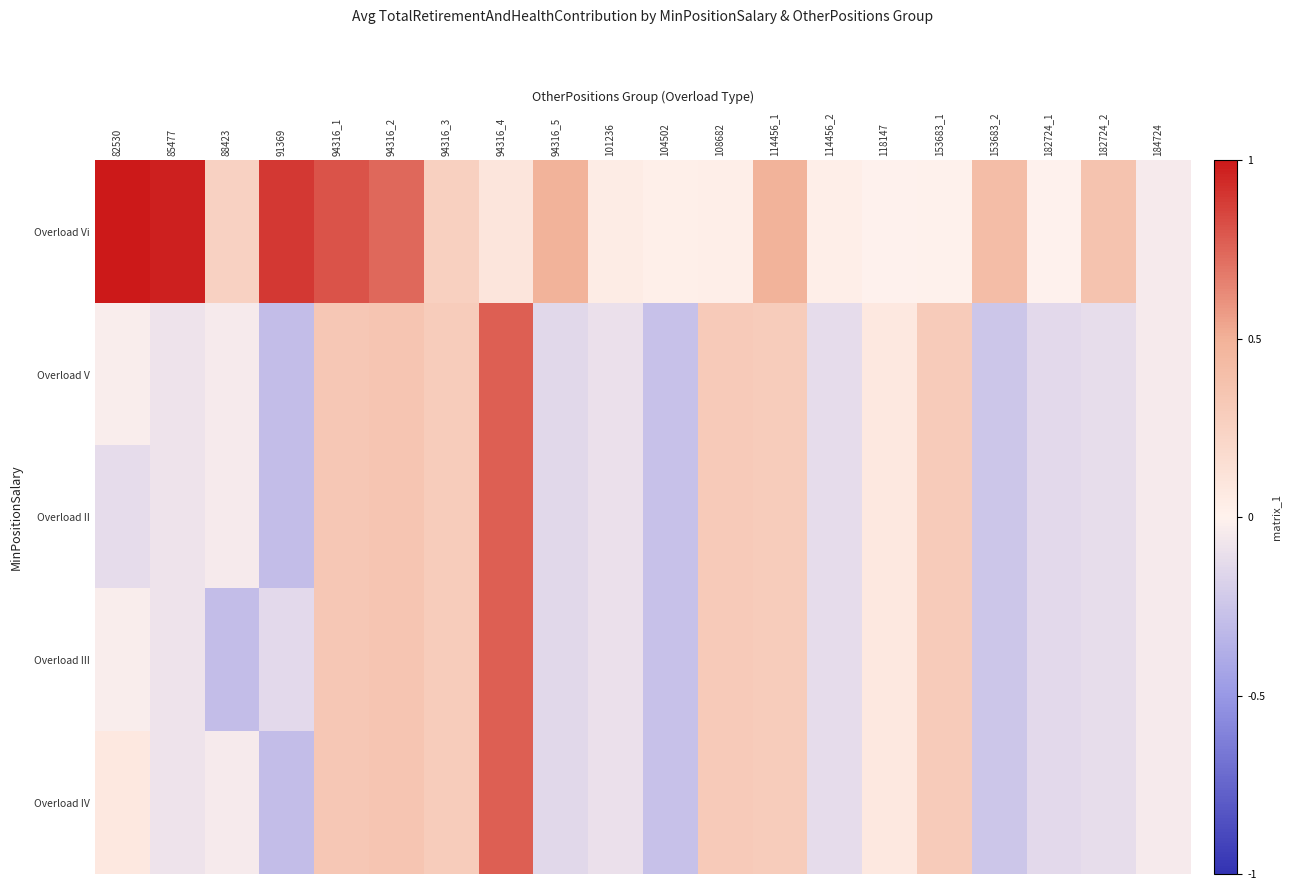

Reading left to right, what are all the values shown in this chart?

Overload Vi: 82530=25790	85477=24989	88423=6616	91369=23147	94316_1=20850	94316_2=19113	94316_3=6728	94316_4=2455	94316_5=12591	101236=1034	104502=526	108682=674	114456_1=12595	114456_2=636	118147=-37	153683_1=37	153683_2=10648	182724_1=-154	182724_2=9400	184724=-1064
Overload V: 82530=-770	85477=-2144	88423=-1168	91369=-7529	94316_1=8649	94316_2=8953	94316_3=7467	94316_4=19808	94316_5=-3720	101236=-2422	104502=-6886	108682=7913	114456_1=7656	114456_2=-3038	118147=1823	153683_1=7804	153683_2=-6381	182724_1=-3459	182724_2=-2965	184724=-1064
Overload II: 82530=-3038	85477=-2144	88423=-1168	91369=-7529	94316_1=8649	94316_2=8953	94316_3=7467	94316_4=19808	94316_5=-3720	101236=-2422	104502=-6886	108682=7913	114456_1=7656	114456_2=-3038	118147=1823	153683_1=7804	153683_2=-6381	182724_1=-3459	182724_2=-2965	184724=-1064
Overload III: 82530=-770	85477=-2144	88423=-7529	91369=-3459	94316_1=8649	94316_2=8953	94316_3=7467	94316_4=19808	94316_5=-3720	101236=-2422	104502=-6886	108682=7913	114456_1=7656	114456_2=-3038	118147=1823	153683_1=7804	153683_2=-6381	182724_1=-3459	182724_2=-2965	184724=-1064
Overload IV: 82530=1823	85477=-2144	88423=-1168	91369=-7529	94316_1=8649	94316_2=8953	94316_3=7467	94316_4=19808	94316_5=-3720	101236=-2422	104502=-6886	108682=7913	114456_1=7656	114456_2=-3038	118147=1823	153683_1=7804	153683_2=-6381	182724_1=-3459	182724_2=-2965	184724=-1064